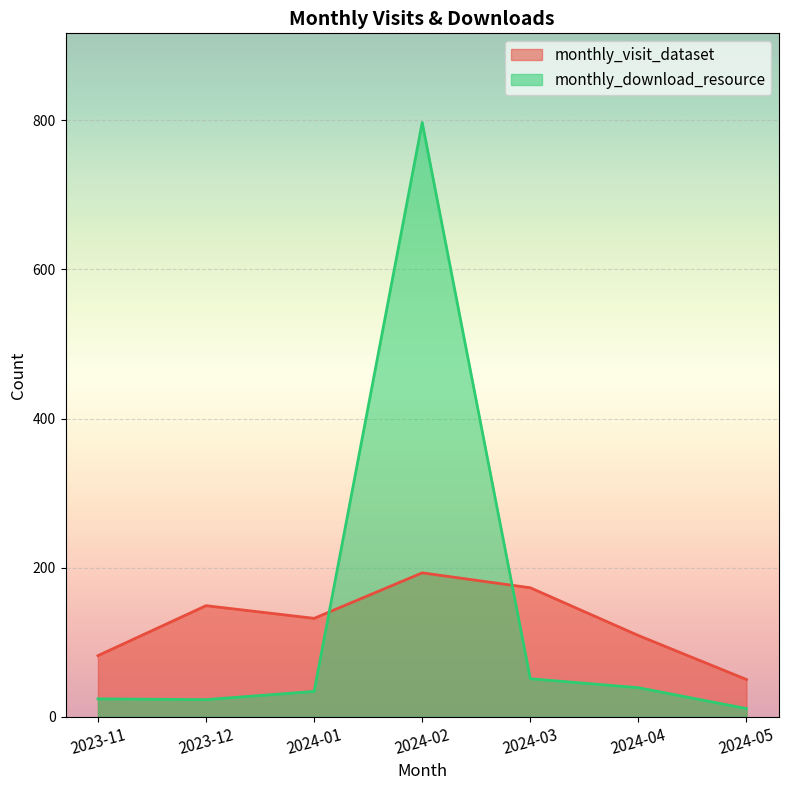

The value of monthly_visit_dataset at 2024-01 is 223. True or false?

False